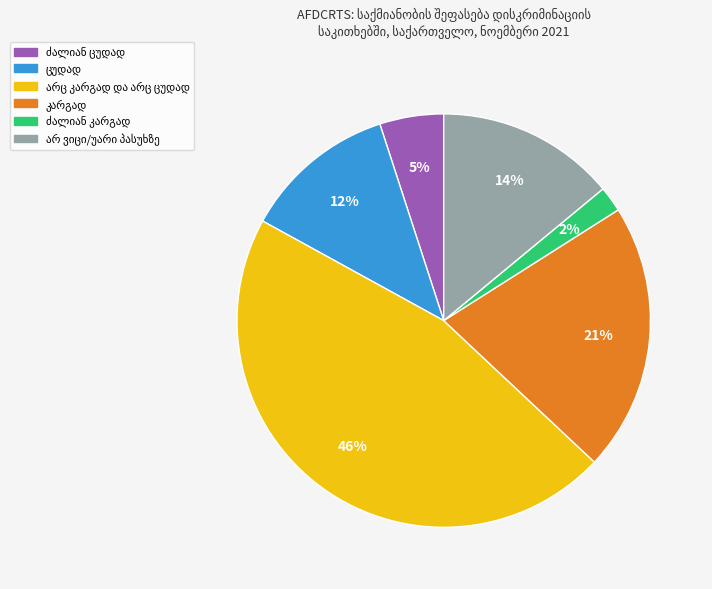

Is there a majority slice in this chart?

No